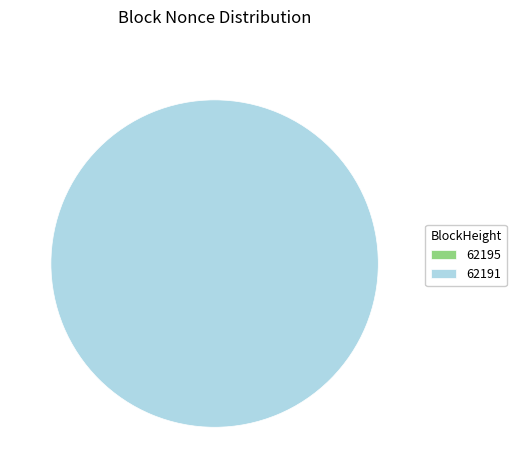

What is the change in value from 62195 to 62191?

+10317